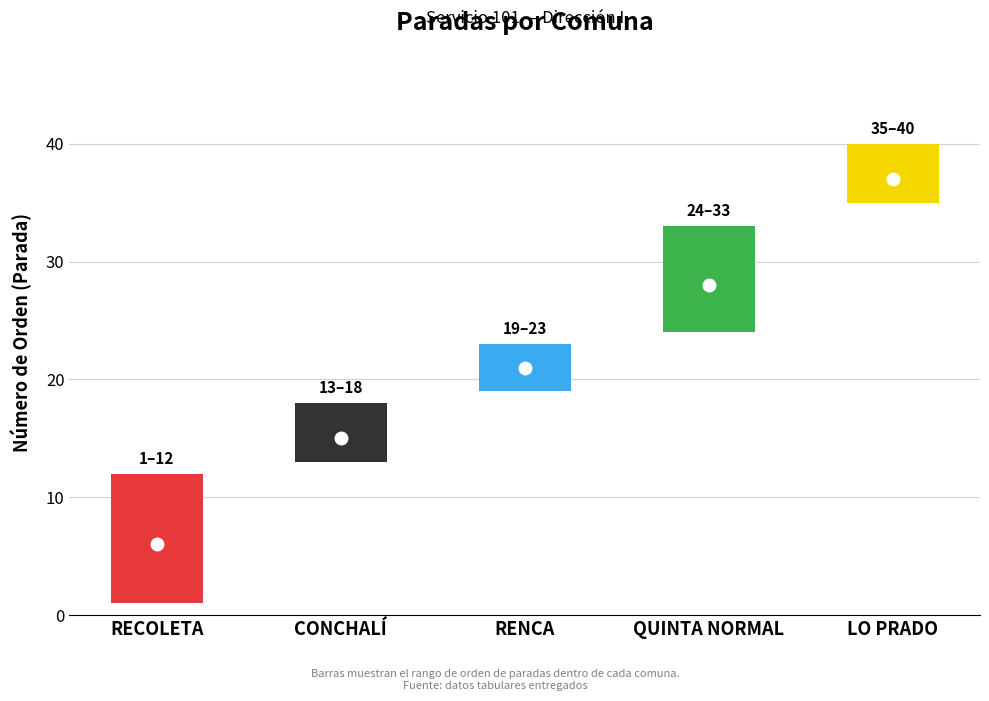

Read the high value at QUINTA NORMAL.

33